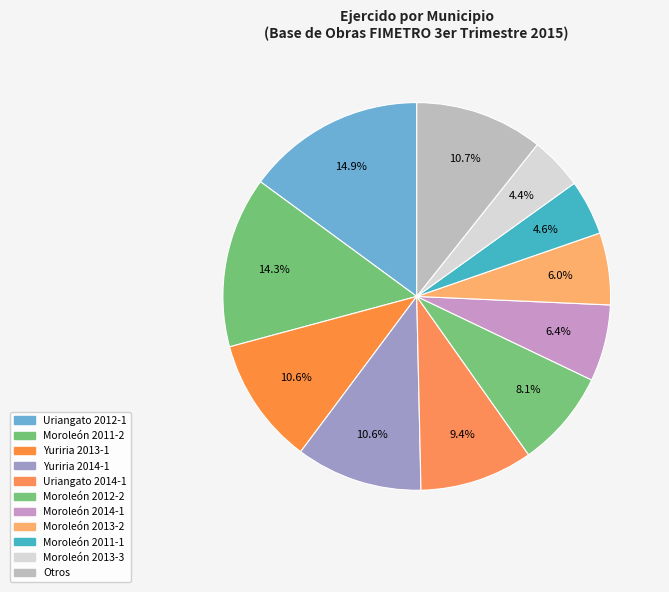

Count the number of slices in the pie.

11